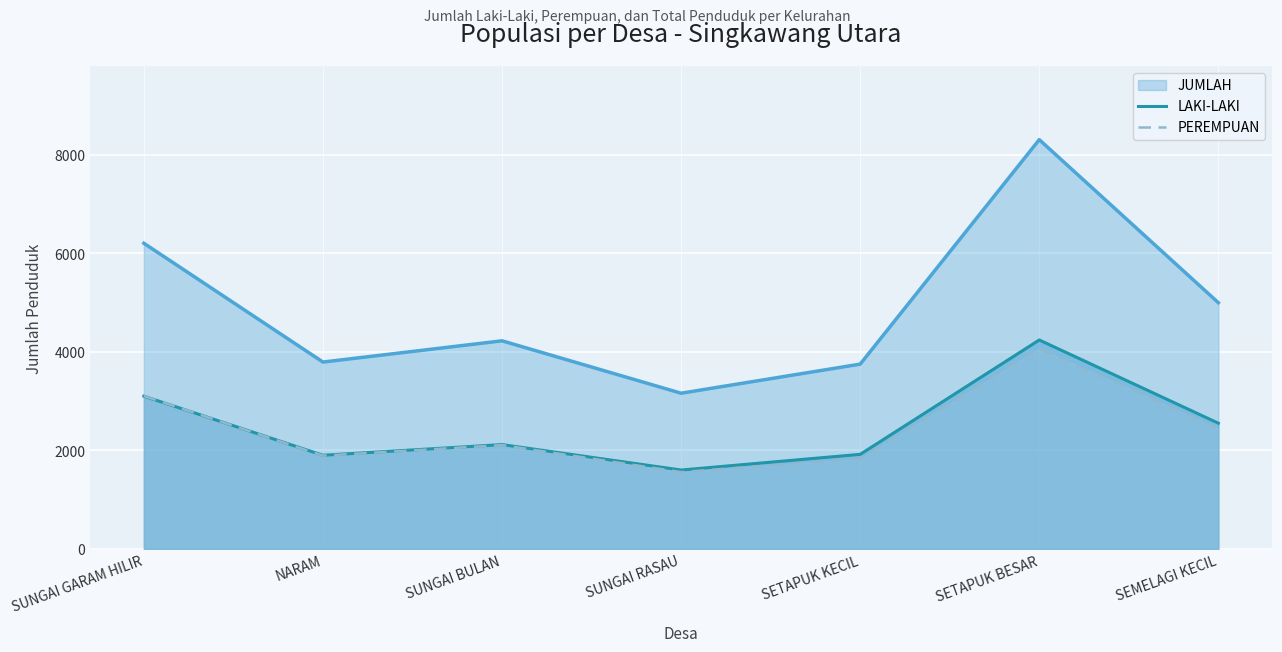

True or false: JUMLAH and LAKI-LAKI cross at least once.

False